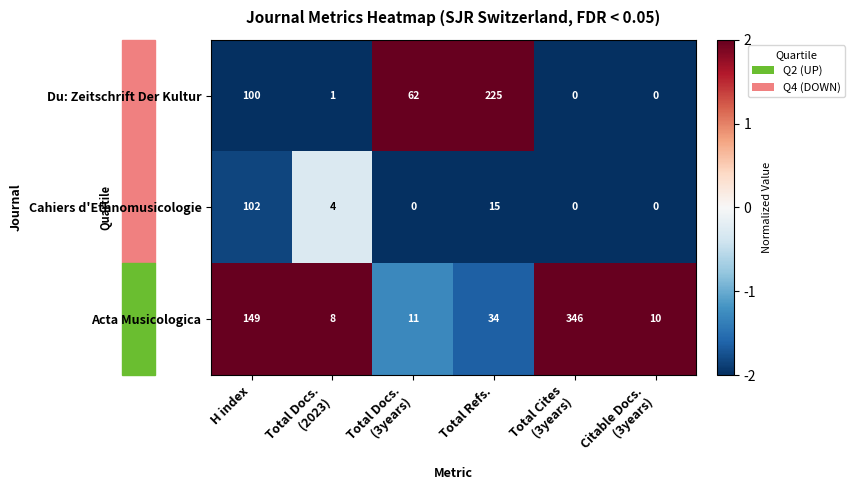

Rank the series by their maximum value, from highest to lowest.

Acta Musicologica, Du: Zeitschrift Der Kultur, Cahiers d'Ethnomusicologie